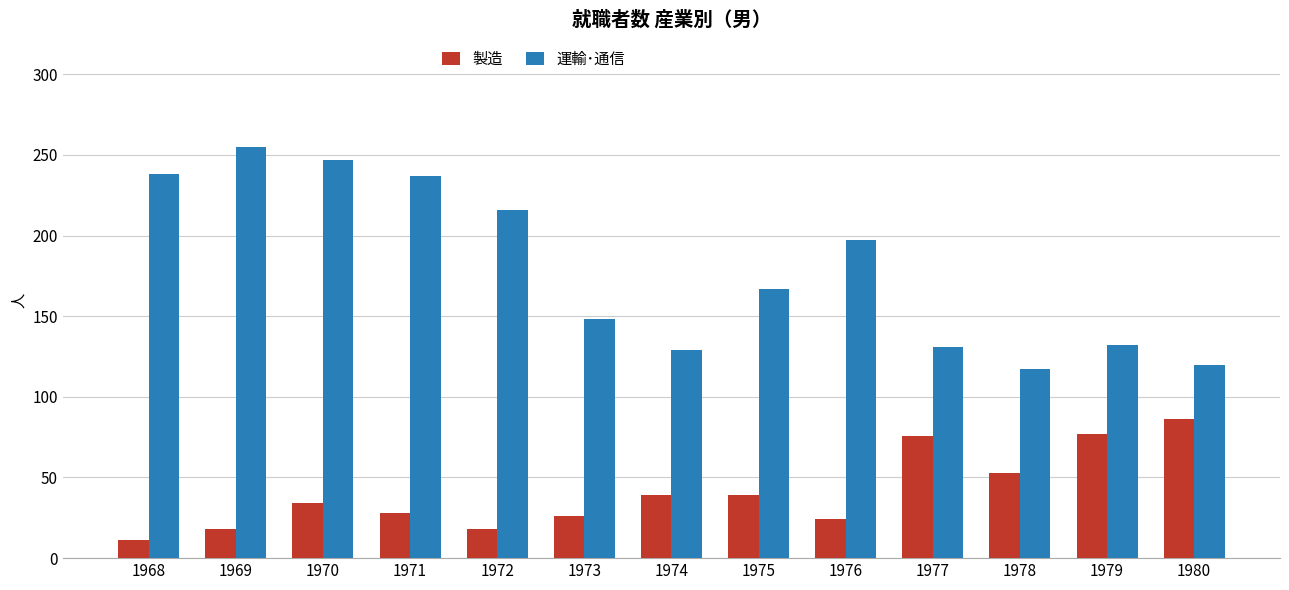

What is the total value across all series at 1979?

209